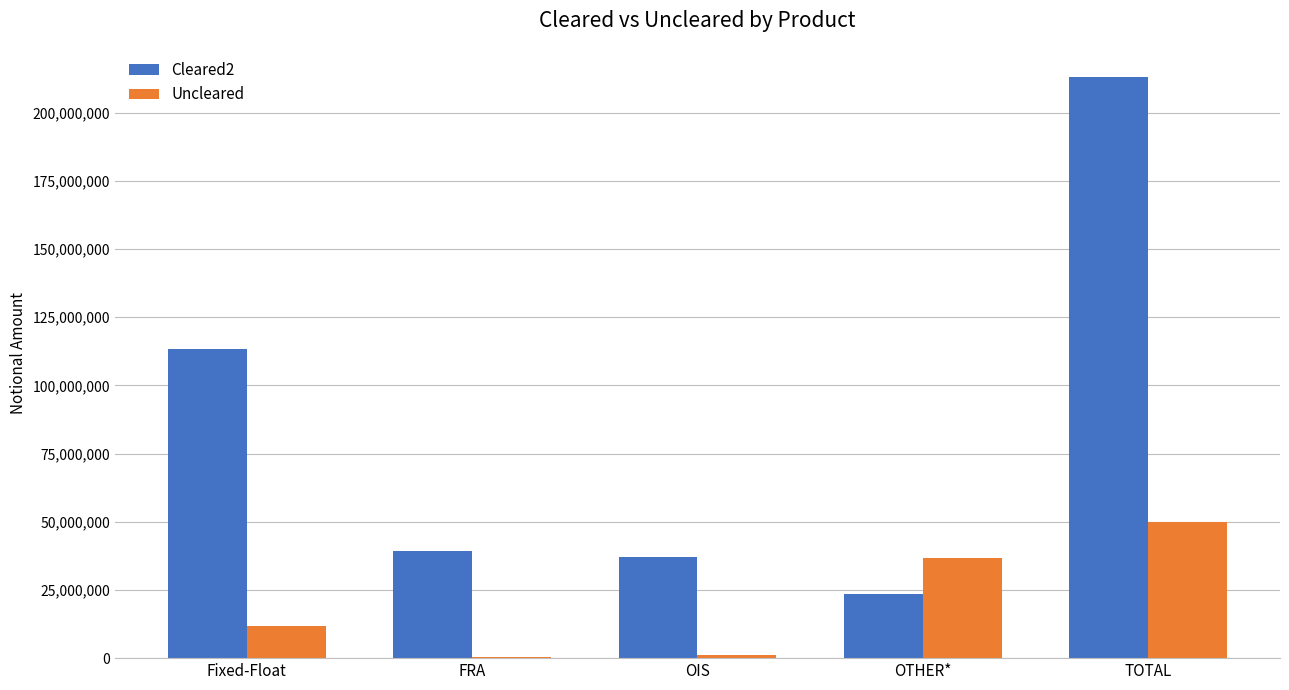

What is the sum of the Uncleared values at FRA and TOTAL?

50359594